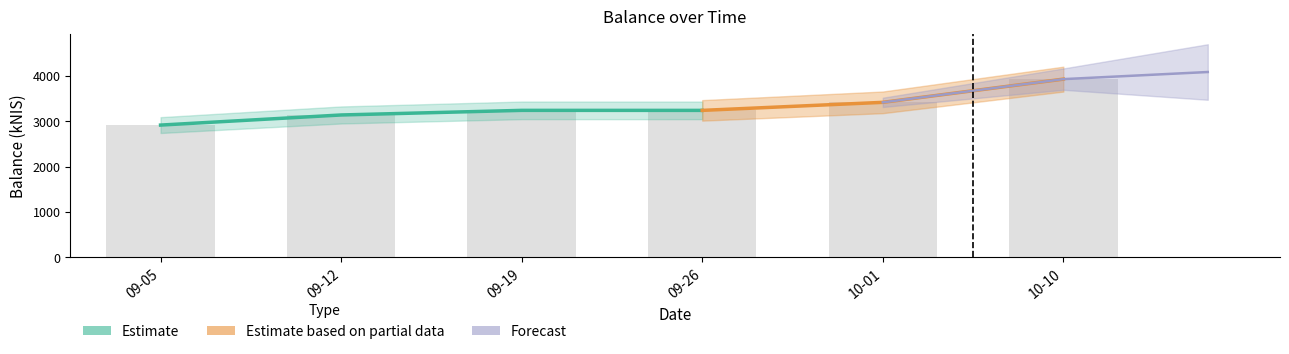

What is the greatest value displayed?

3929.0